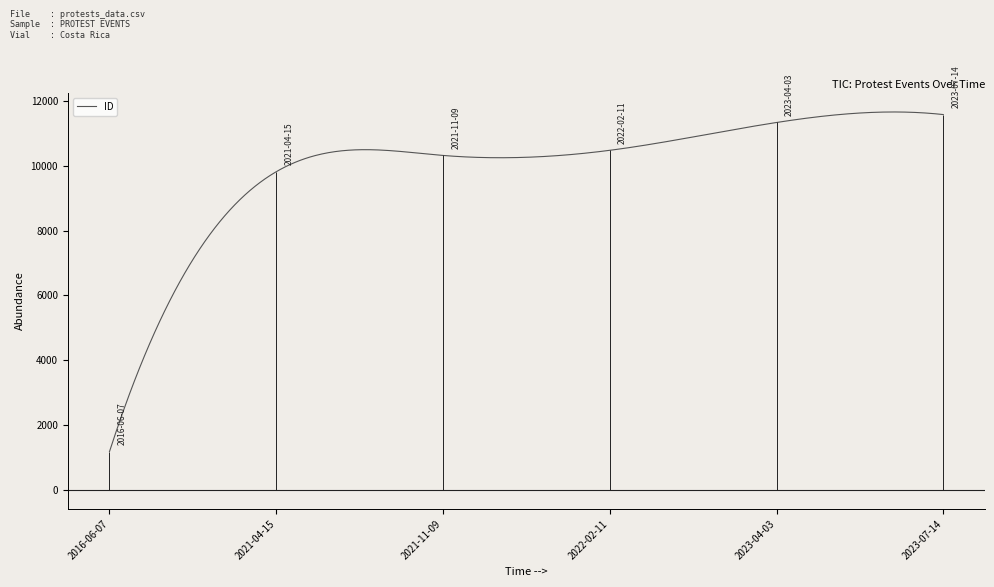

What is the change in value from 2023-04-03 to 2023-07-14?

+244